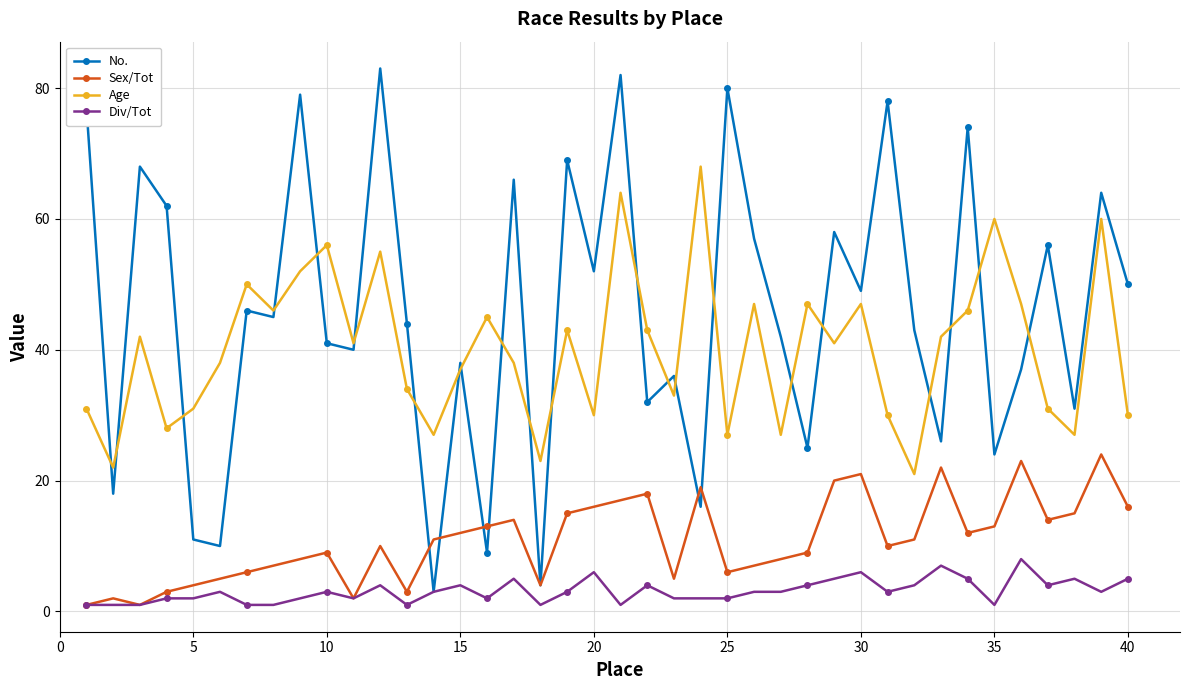

True or false: Sex/Tot and Age intersect in this chart.

False